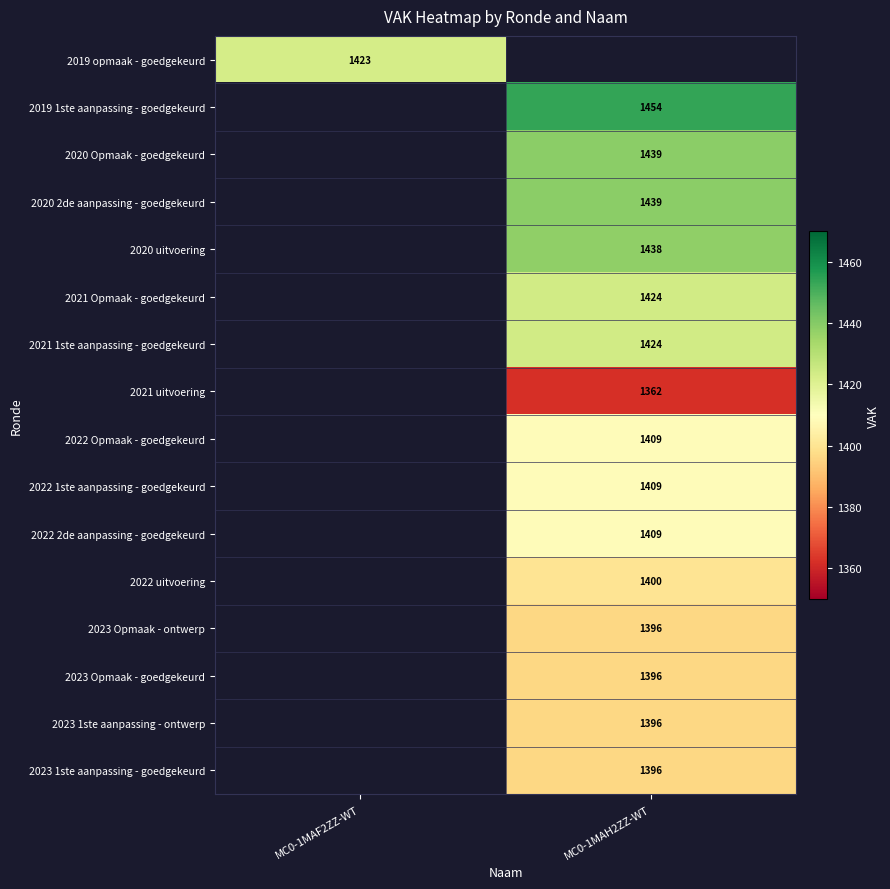

Count the number of data series in this chart.

16